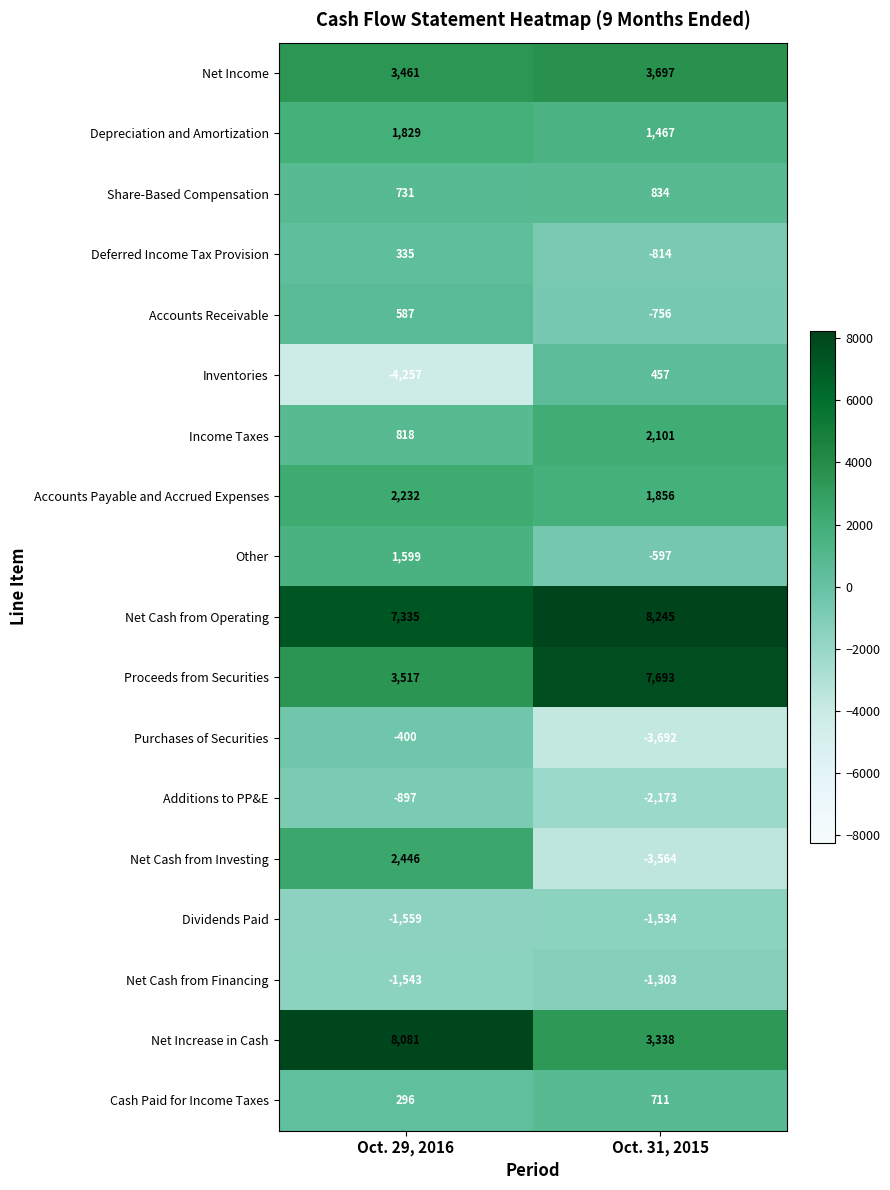

Read the Dividends Paid value at Oct. 29, 2016, to the nearest 10.

-1560